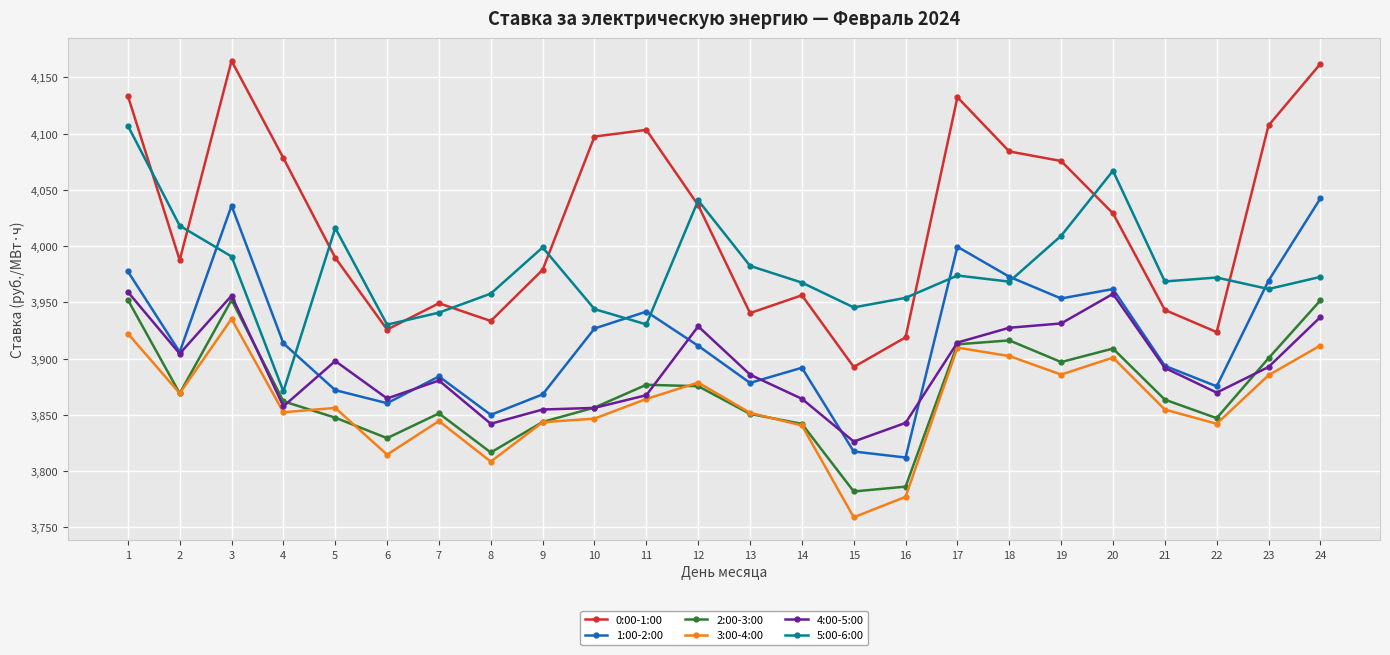

What is the approximate value of 3:00-4:00 at 21?

3854.7